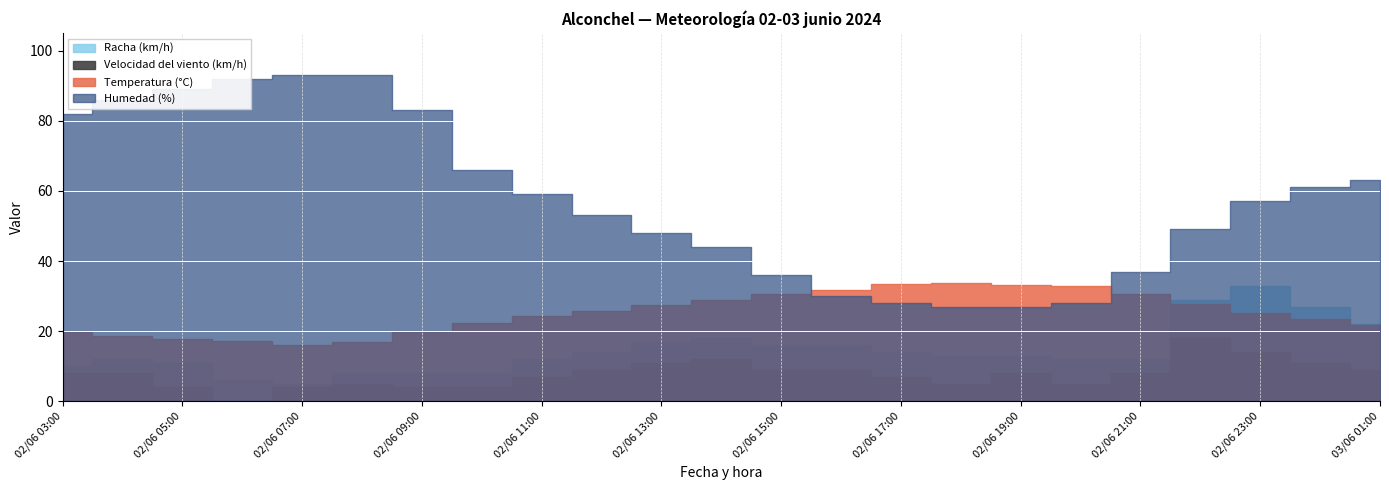

Count the number of data series in this chart.

4